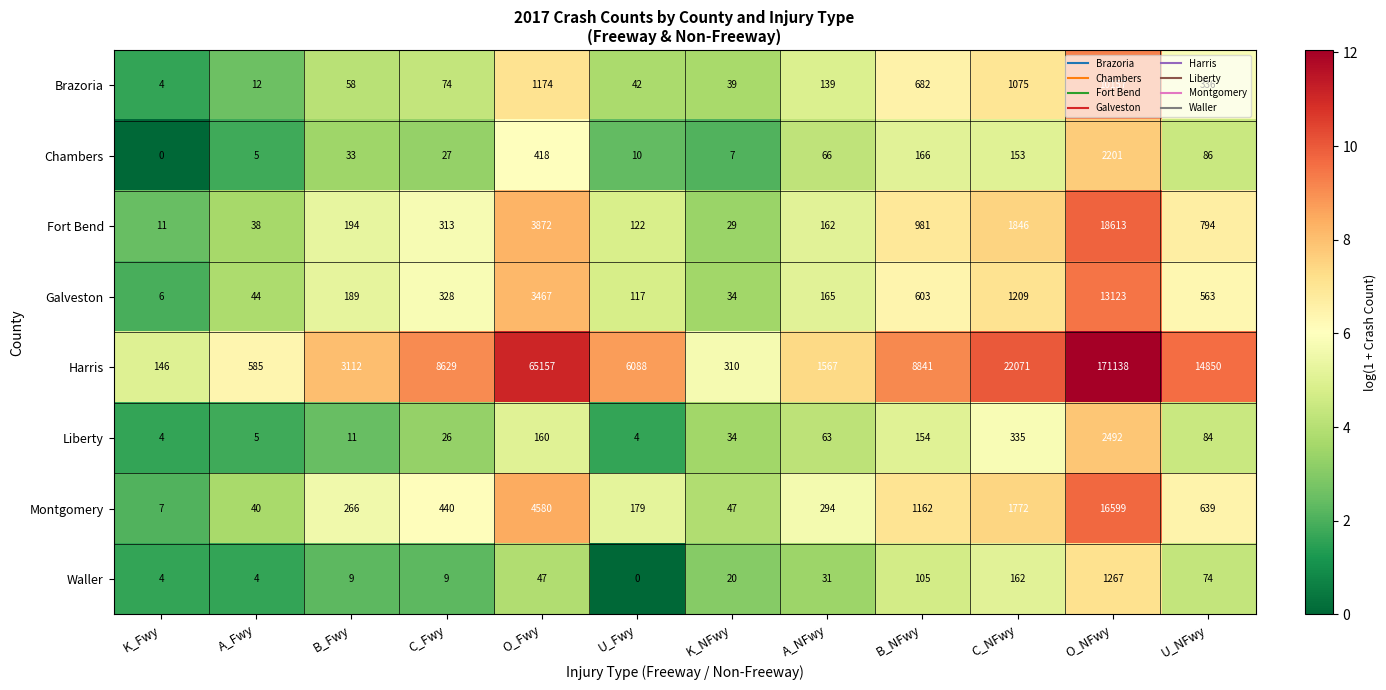

At which category is the sum across all series the highest?

O_NFwy